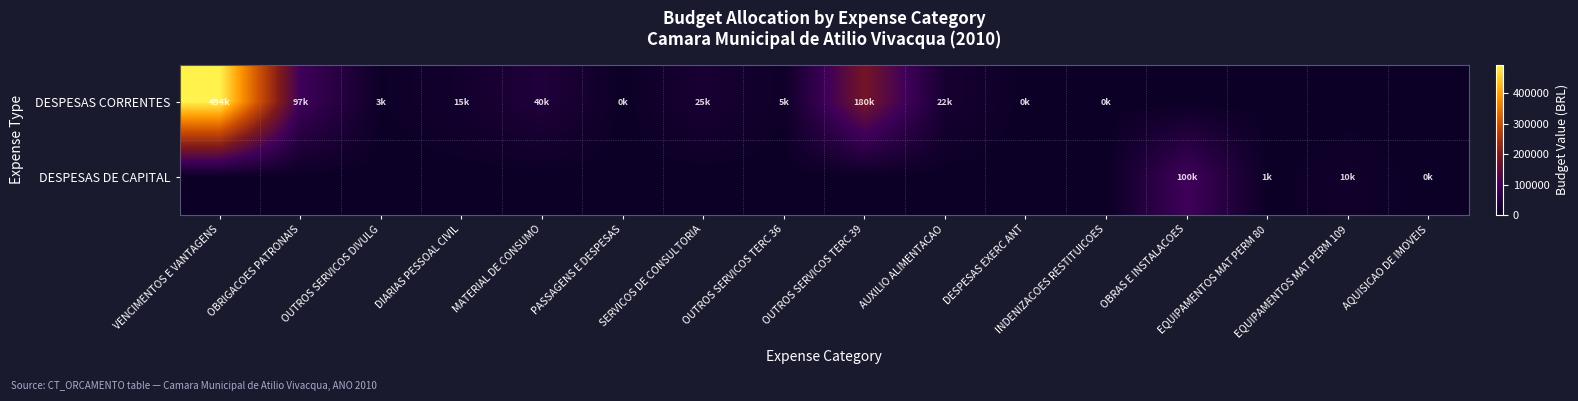

Reading right to left, what are all the values shown in this chart?

DESPESAS CORRENTES: AQUISICAO DE IMOVEIS=0	EQUIPAMENTOS MAT PERM 109=0	EQUIPAMENTOS MAT PERM 80=0	OBRAS E INSTALACOES=0	INDENIZACOES RESTITUICOES=500	DESPESAS EXERC ANT=500	AUXILIO ALIMENTACAO=22000	OUTROS SERVICOS TERC 39=180000	OUTROS SERVICOS TERC 36=5000	SERVICOS DE CONSULTORIA=25179	PASSAGENS E DESPESAS=500	MATERIAL DE CONSUMO=40000	DIARIAS PESSOAL CIVIL=15000	OUTROS SERVICOS DIVULG=3000	OBRIGACOES PATRONAIS=97000	VENCIMENTOS E VANTAGENS=494000
DESPESAS DE CAPITAL: AQUISICAO DE IMOVEIS=500	EQUIPAMENTOS MAT PERM 109=10000	EQUIPAMENTOS MAT PERM 80=1000	OBRAS E INSTALACOES=100000	INDENIZACOES RESTITUICOES=0	DESPESAS EXERC ANT=0	AUXILIO ALIMENTACAO=0	OUTROS SERVICOS TERC 39=0	OUTROS SERVICOS TERC 36=0	SERVICOS DE CONSULTORIA=0	PASSAGENS E DESPESAS=0	MATERIAL DE CONSUMO=0	DIARIAS PESSOAL CIVIL=0	OUTROS SERVICOS DIVULG=0	OBRIGACOES PATRONAIS=0	VENCIMENTOS E VANTAGENS=0